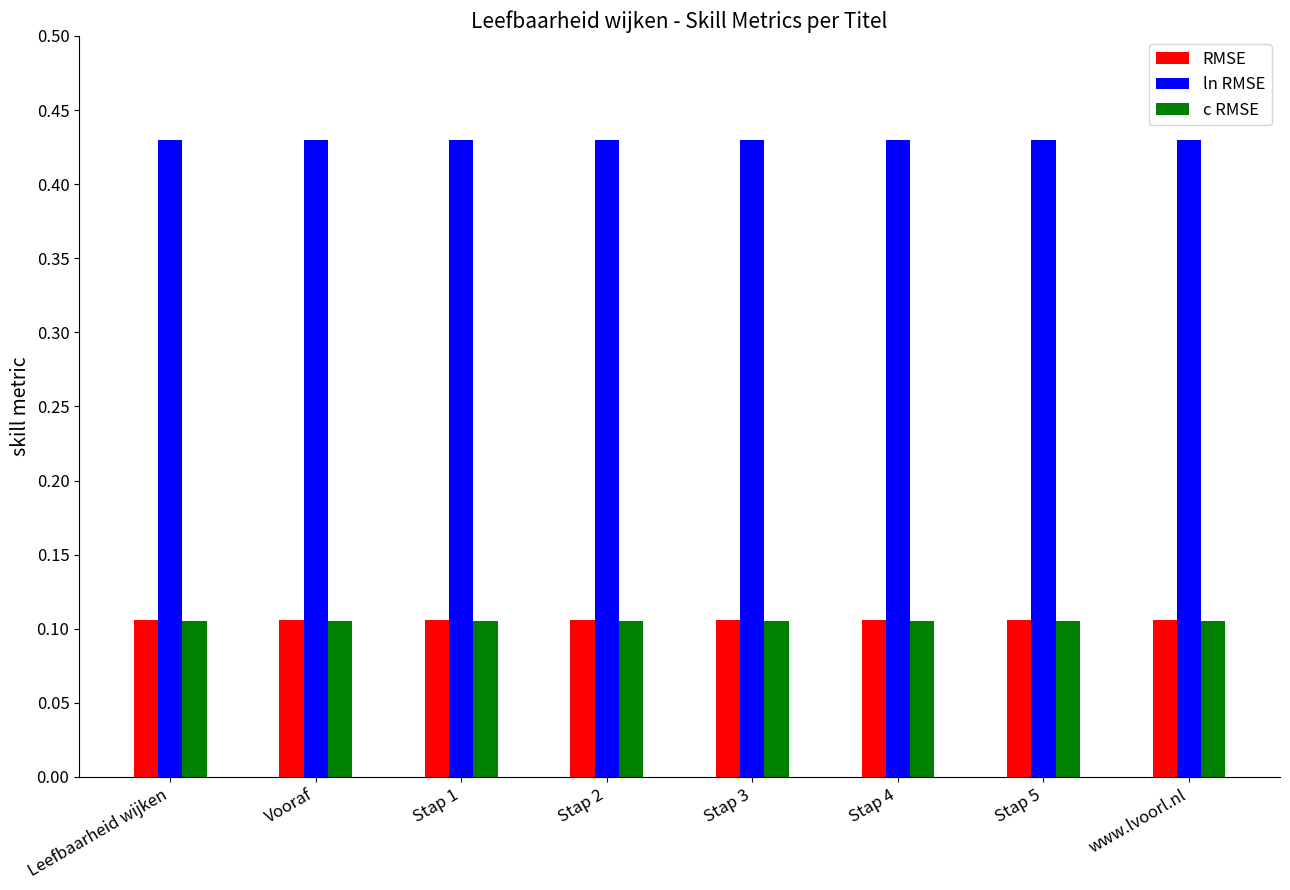

What is the sum of all ln RMSE values?

3.4